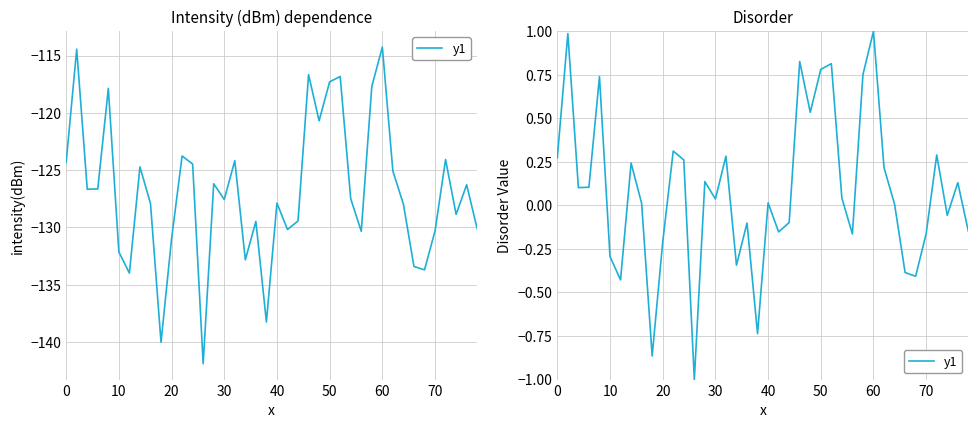

Reading left to right, extract all data points from this chart.

0.3	1.0	0.1	0.1	0.7	-0.3	-0.4	0.2	0.0	-0.9	-0.2	0.3	0.3	-1.0	0.1	0.0	0.3	-0.3	-0.1	-0.7	0.0	-0.2	-0.1	0.8	0.5	0.8	0.8	0.0	-0.2	0.8	1.0	0.2	0.0	-0.4	-0.4	-0.2	0.3	-0.1	0.1	-0.1